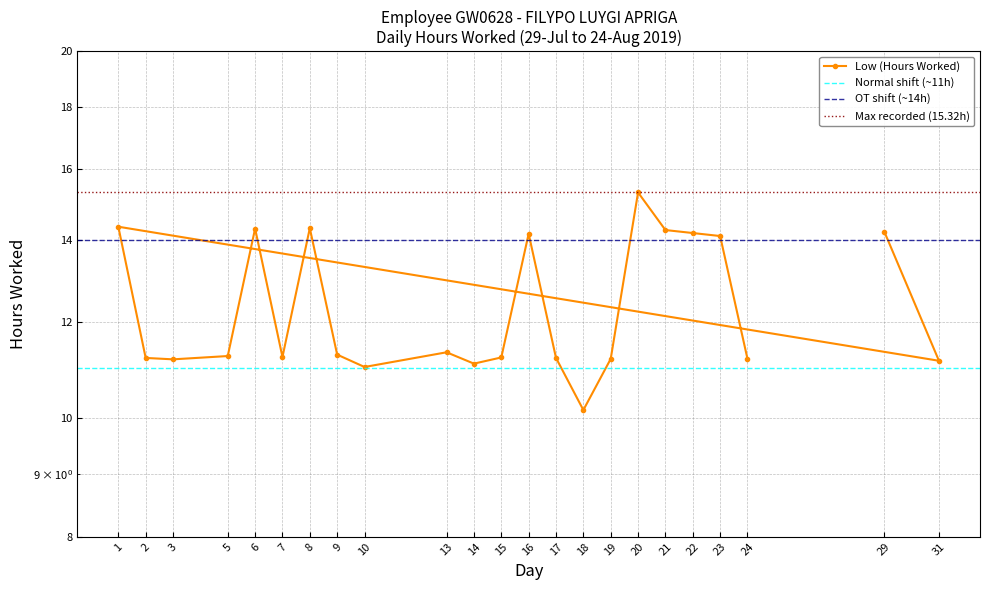

How many data points are less than 11?

1